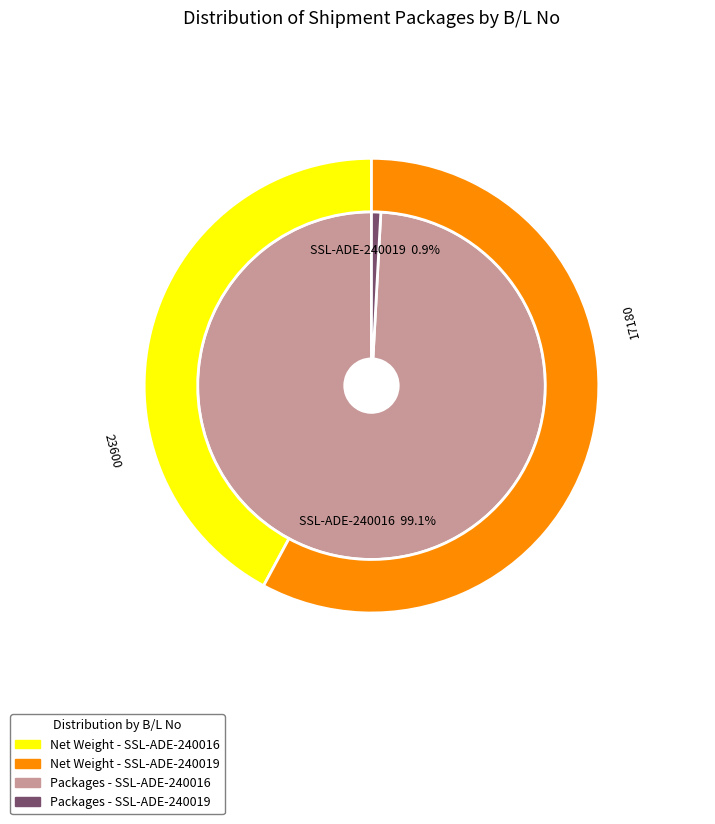

Which slice is the largest?

SSL-ADE-240016